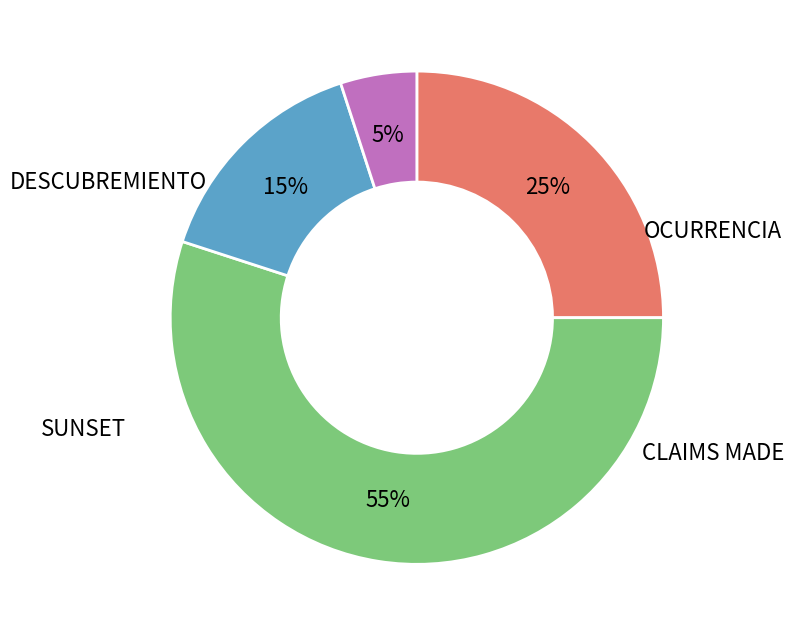

Is there a majority slice in this chart?

Yes